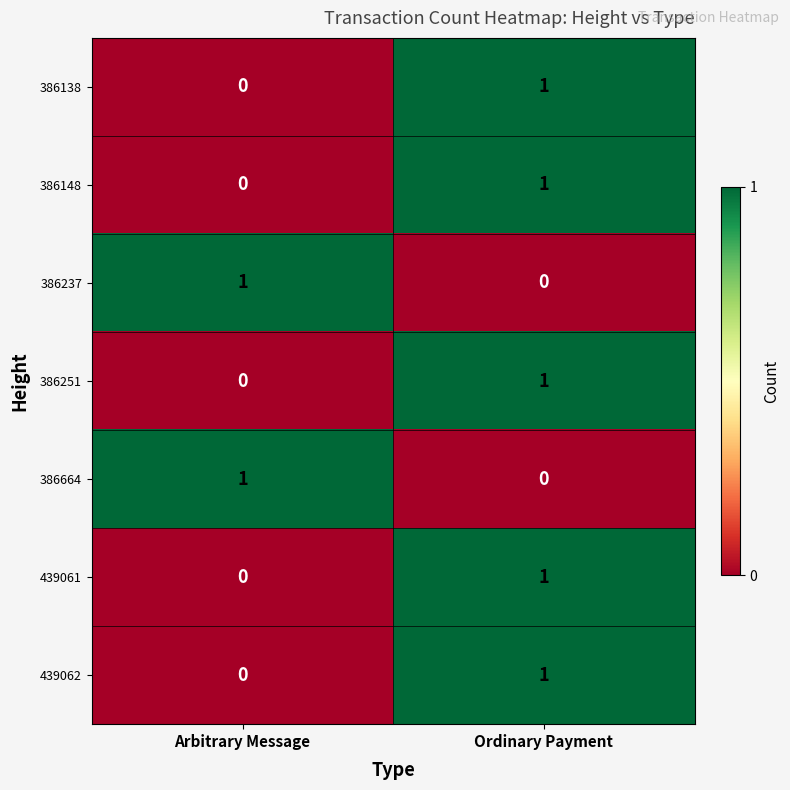

Where is 386251 nearest to the value 0?

Arbitrary Message